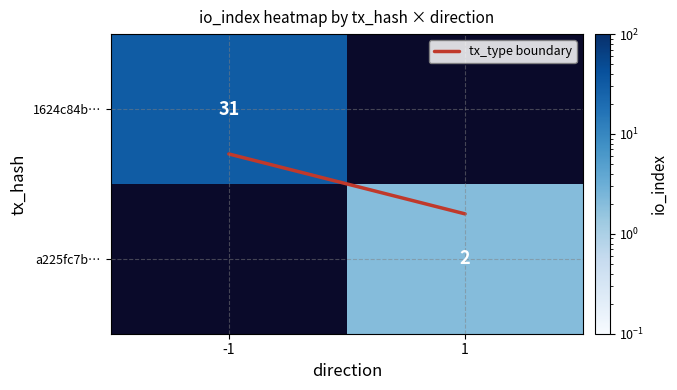

What value does the a225fc7b… series have at 1?

2.0